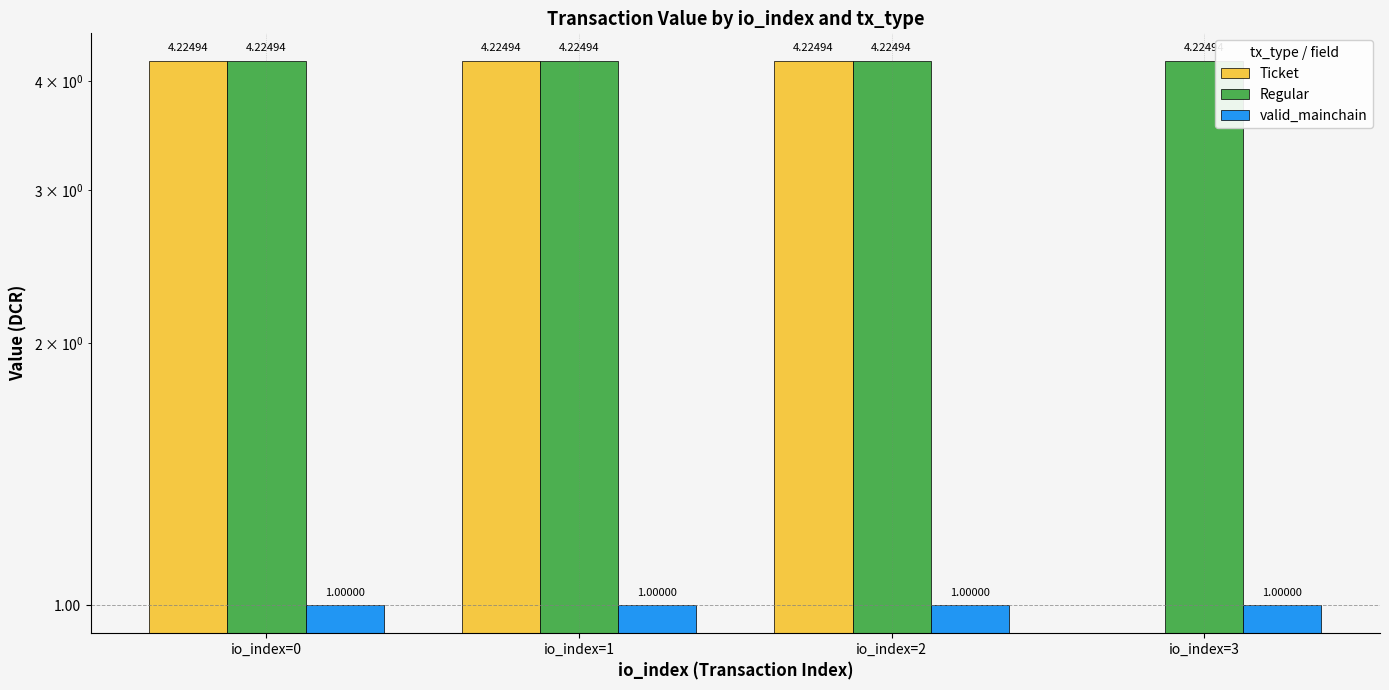

Reading left to right, transcribe all the data shown in this chart.

Ticket: 4.2	4.2	4.2	0.0
Regular: 4.2	4.2	4.2	4.2
valid_mainchain: 1.0	1.0	1.0	1.0